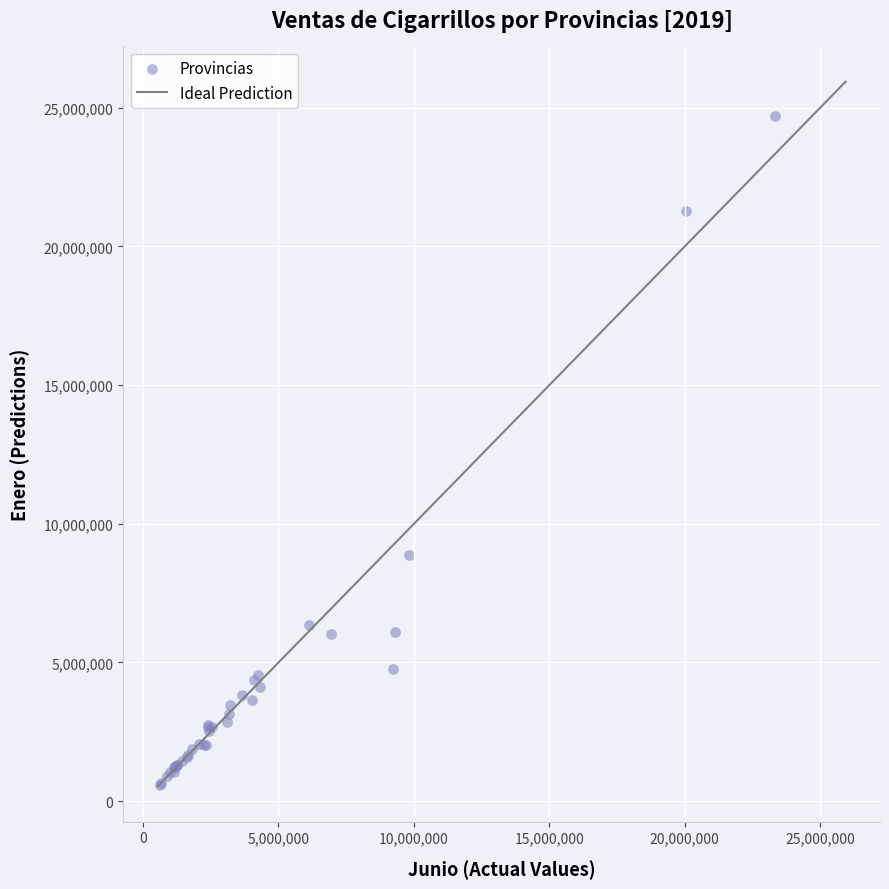

What Y value in the scatter plot is closest to 12650239?

8889414